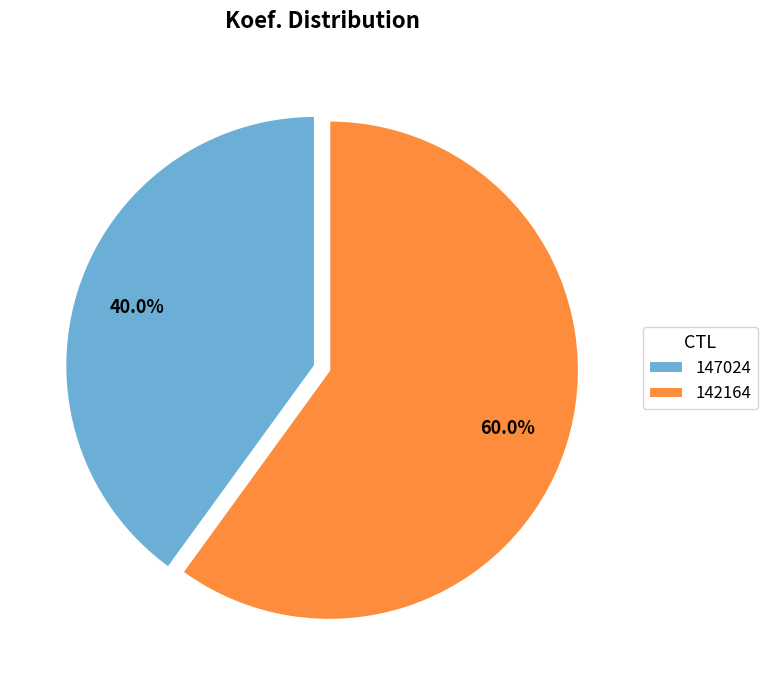

Between 147024 and 142164, which is larger?

142164